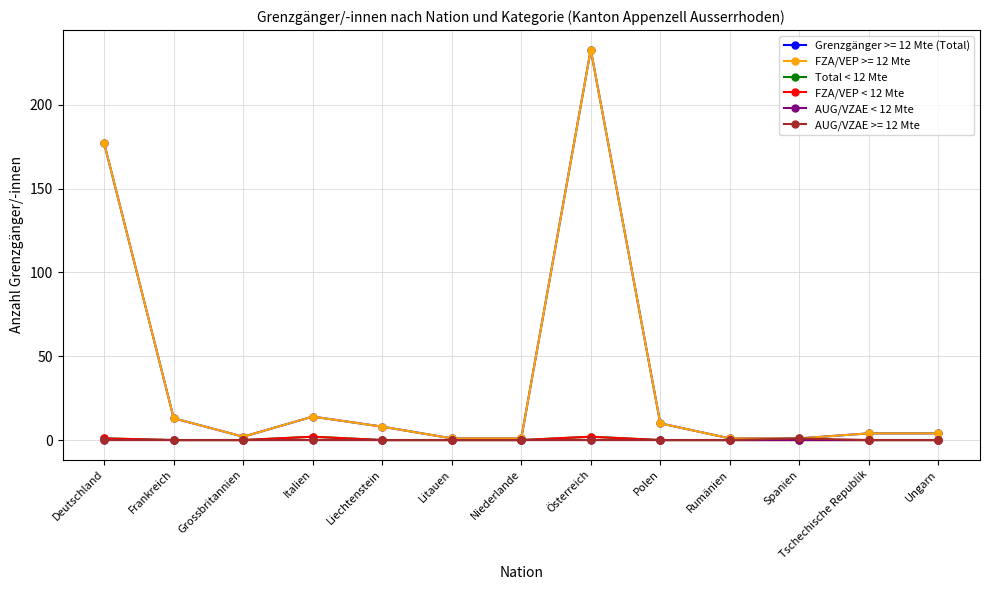

Where is FZA/VEP < 12 Mte nearest to the value 1?

Deutschland